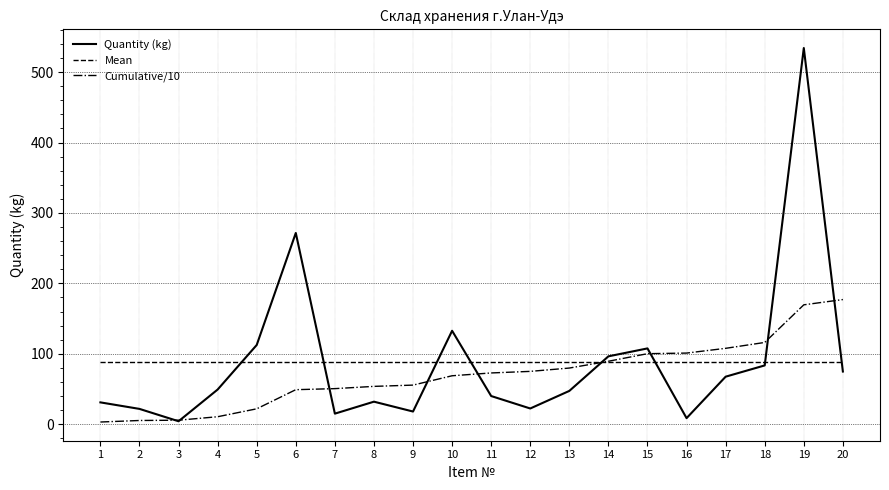

Rank the series at 12 from lowest to highest value.

Quantity (kg), Cumulative/10, Mean